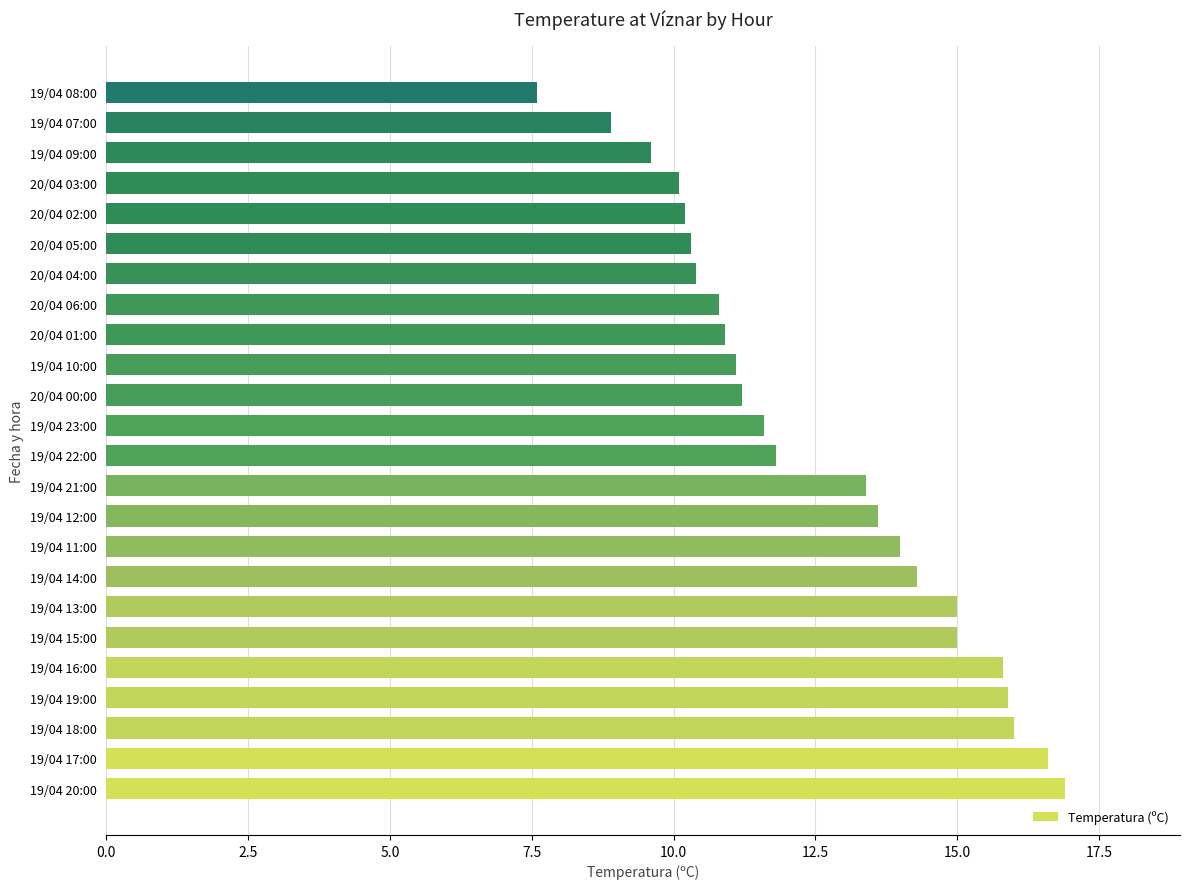

What is the maximum value shown in the chart?

16.9